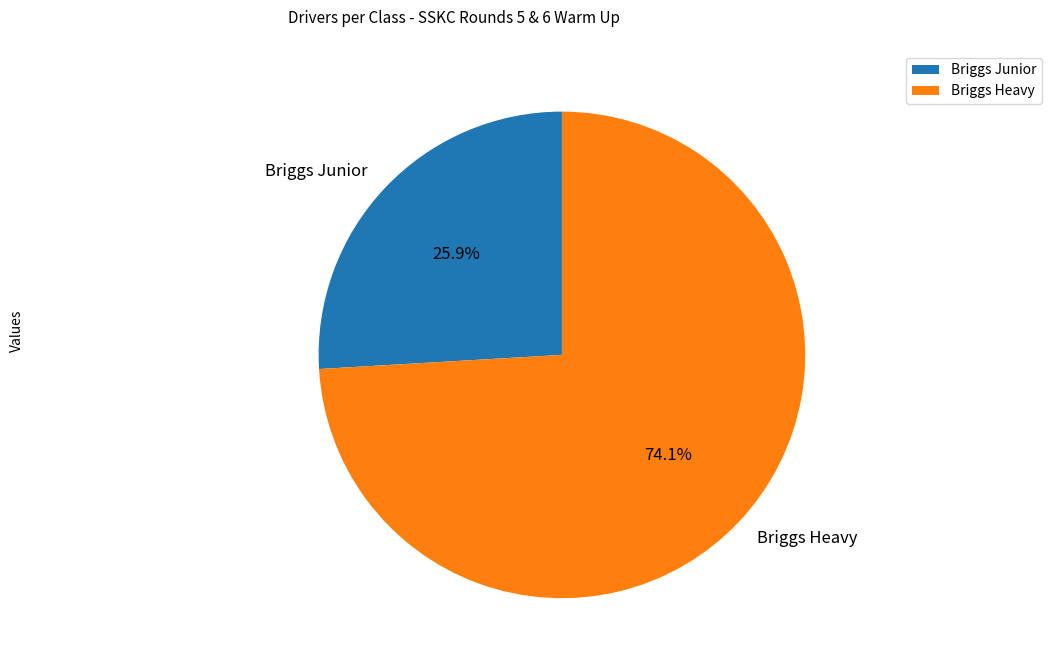

Which category has the smallest portion of the pie?

Briggs Junior